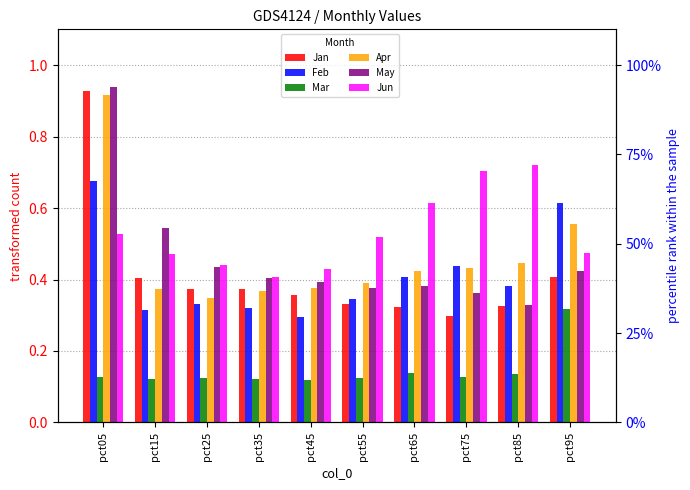

Rank the series by their maximum value, from highest to lowest.

May, Jan, Apr, Jun, Feb, Mar